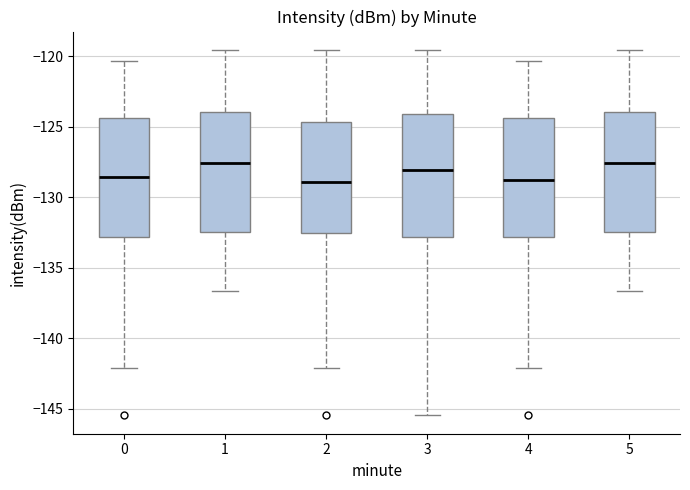

Reading left to right, read every box against the y-axis: the position of its median line, the range the box covers, and the ends of its whiskers. The values are not printed on the chart, so give them approximately, as read against the axis.

0: median -128.5, box -133.0 to -124.5, whiskers -142.0 to -120.5
1: median -127.5, box -132.5 to -124.0, whiskers -136.5 to -119.5
2: median -129.0, box -132.5 to -124.5, whiskers -142.0 to -119.5
3: median -128.0, box -133.0 to -124.0, whiskers -145.5 to -119.5
4: median -129.0, box -133.0 to -124.5, whiskers -142.0 to -120.5
5: median -127.5, box -132.5 to -124.0, whiskers -136.5 to -119.5